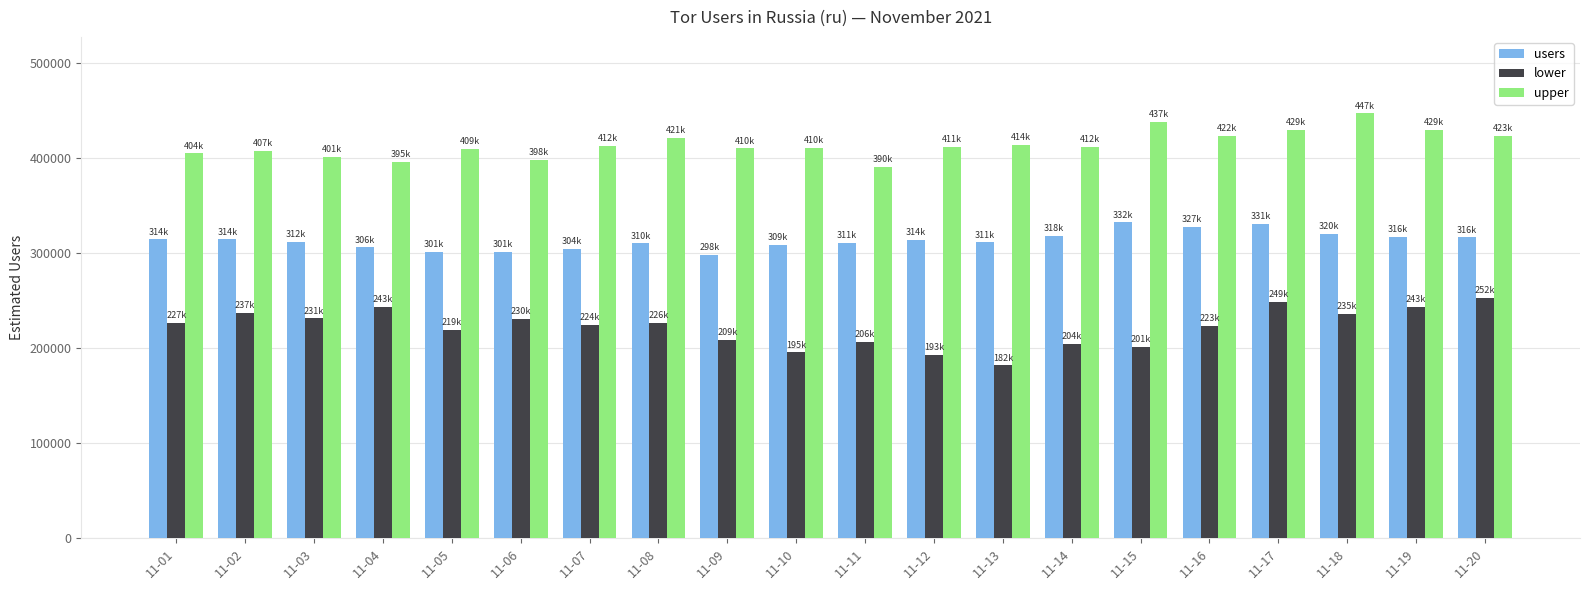

What is the spread (max minus min) of values at 11-15?

236014